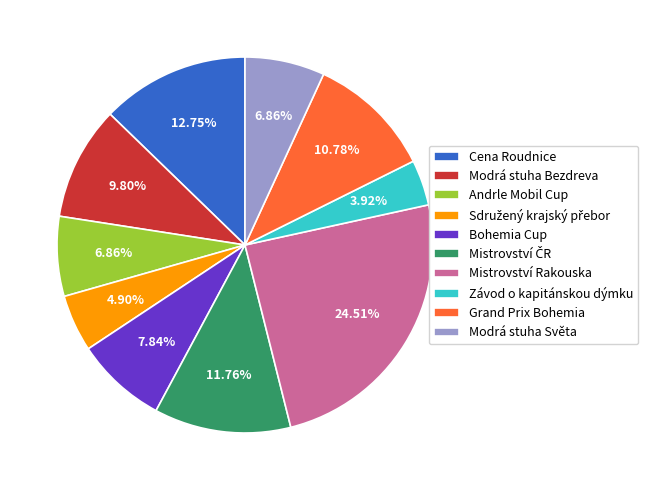

Does Závod o kapitánskou dýmku represent more than half of the total?

No